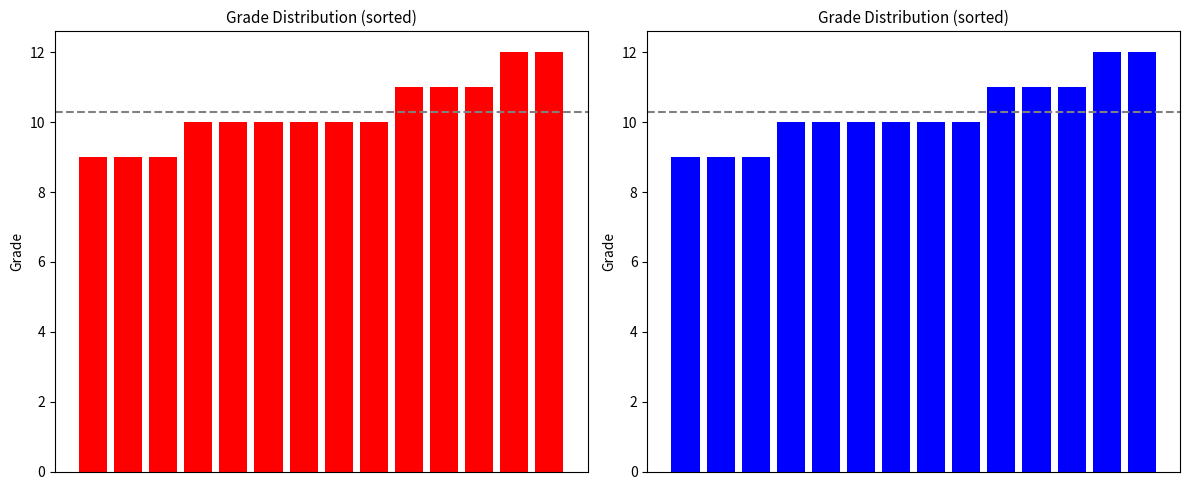

What is the minimum value shown in the chart?

9